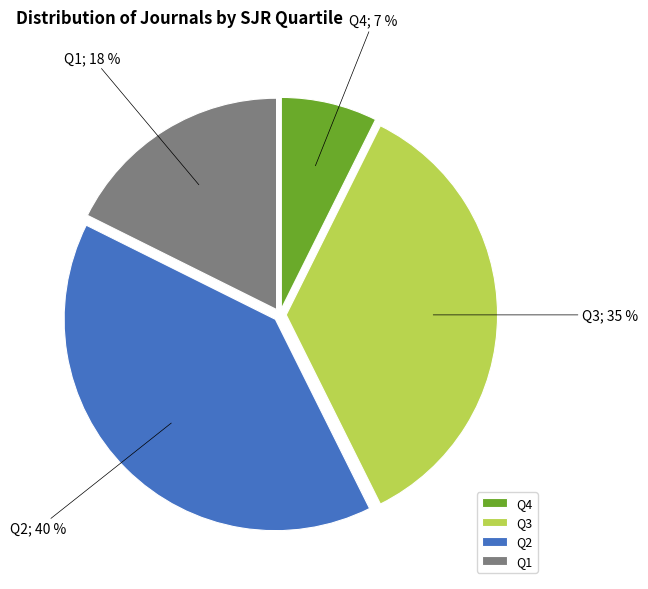

Count the number of slices in the pie.

4